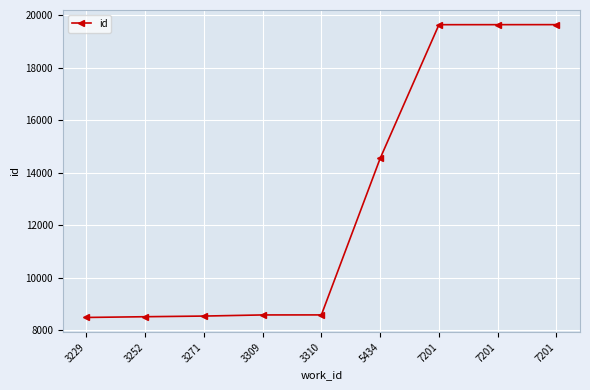

What is the sum of the values at 7201 and 7201?

39283